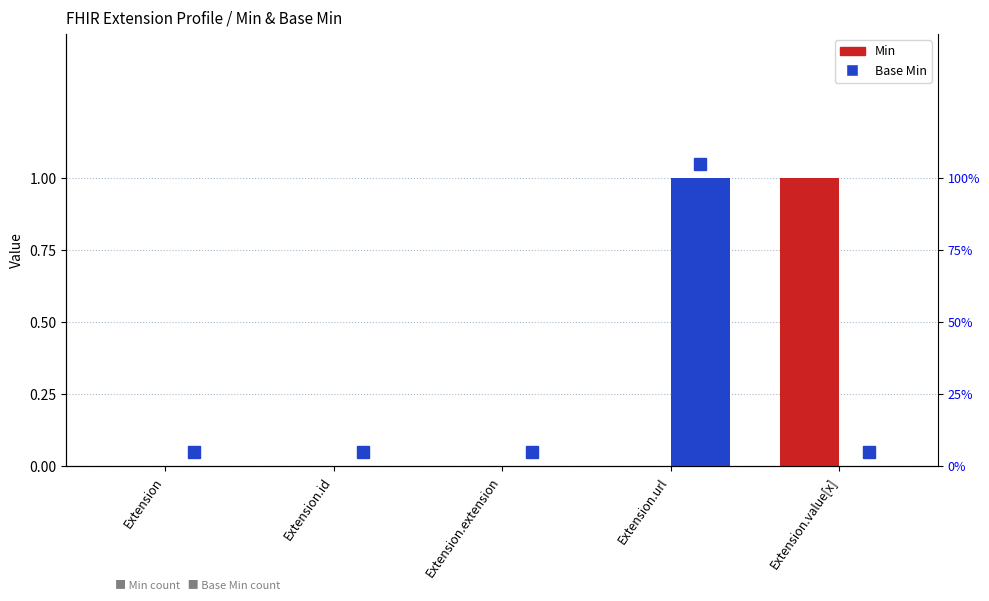

What is the label of the 2nd bar from the left?

Extension.id